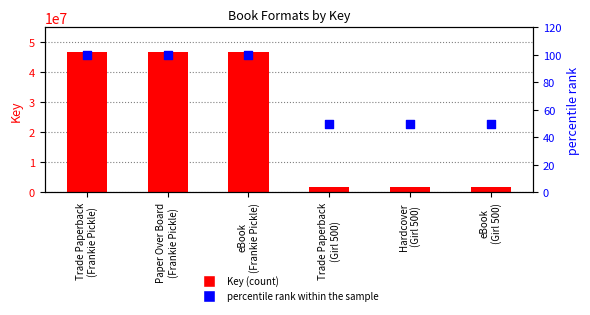

Which series reaches the minimum Y coordinate?

percentile rank within the sample